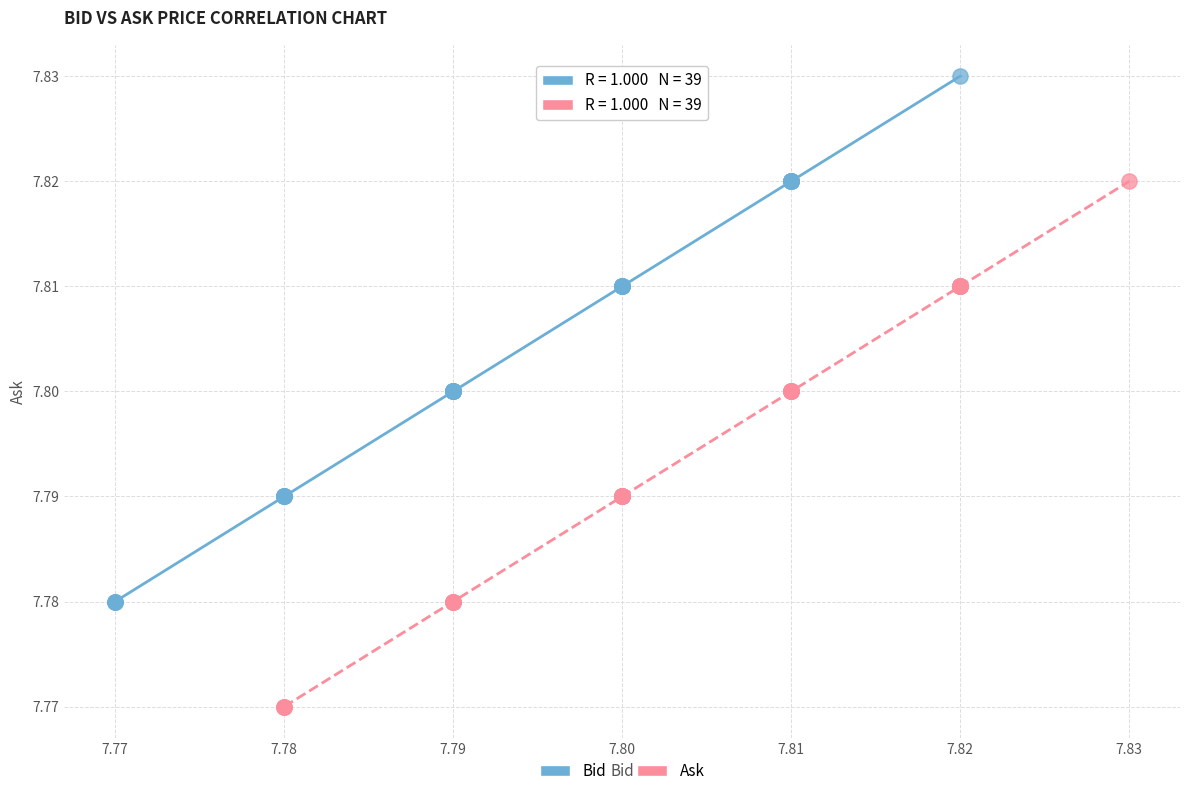

Which series contains the highest Y value?

Bid